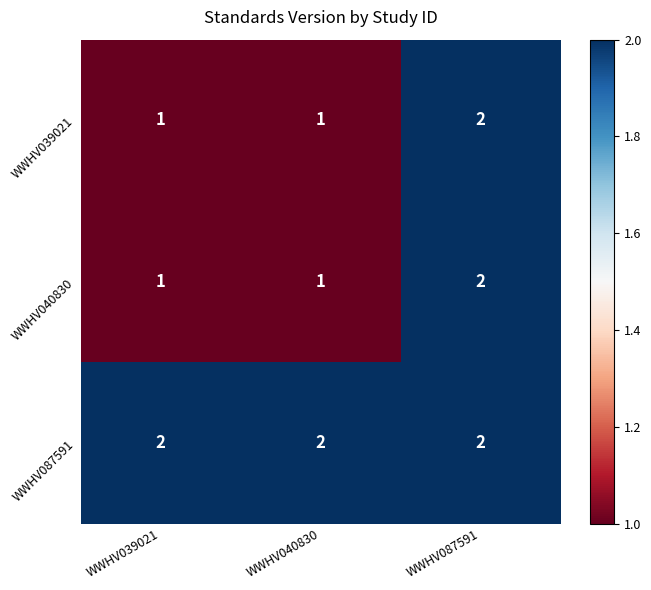

The WWHV087591 series shows 1 at WWHV040830. True or false?

False